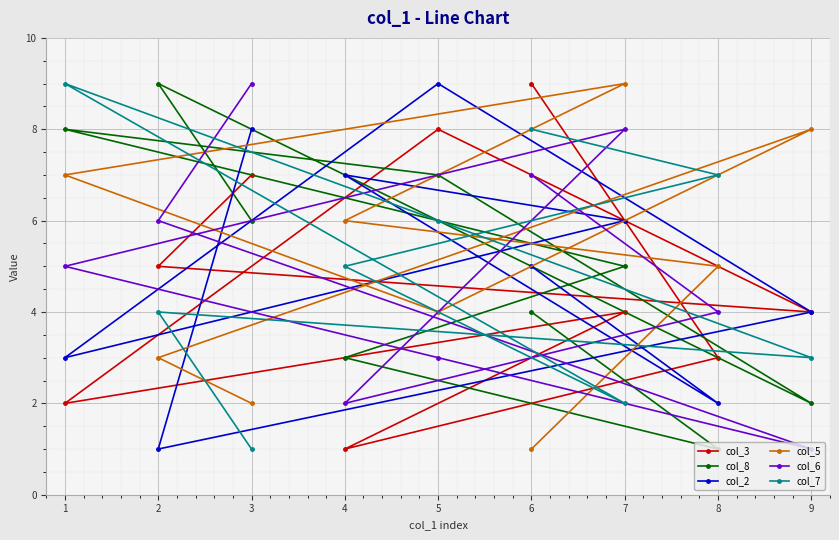

Reading left to right, extract all data points from this chart.

col_3: 1=2	2=5	3=7	4=1	5=8	6=9	7=4	8=3	9=4
col_8: 1=8	2=9	3=6	4=3	5=7	6=4	7=5	8=1	9=2
col_2: 1=3	2=1	3=8	4=7	5=9	6=5	7=6	8=2	9=4
col_5: 1=7	2=3	3=2	4=6	5=4	6=1	7=9	8=5	9=8
col_6: 1=5	2=6	3=9	4=2	5=3	6=7	7=8	8=4	9=1
col_7: 1=9	2=4	3=1	4=5	5=6	6=8	7=2	8=7	9=3